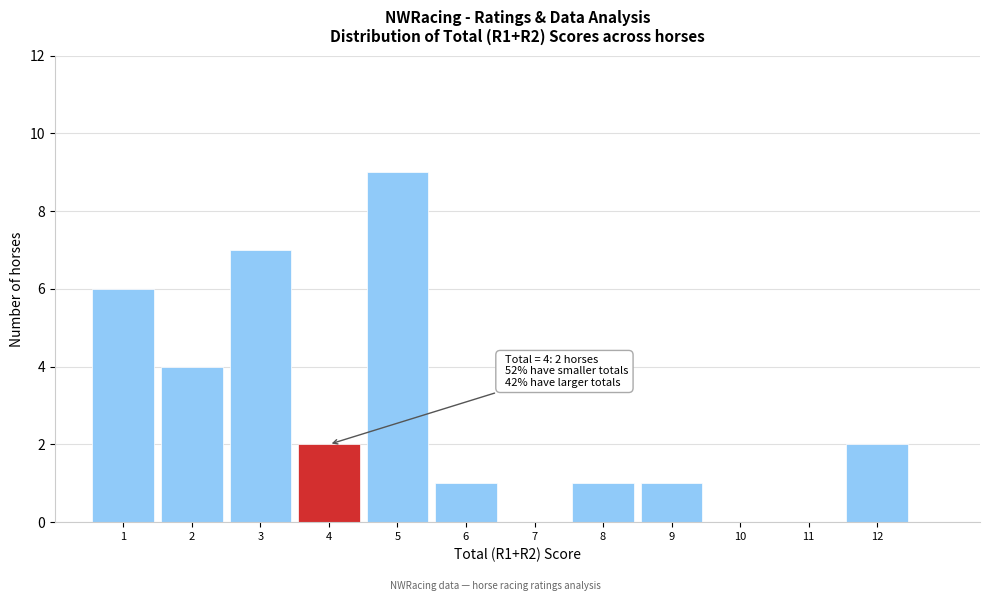

Over which range of the x-axis is the bar tallest?

4.5 to 5.5